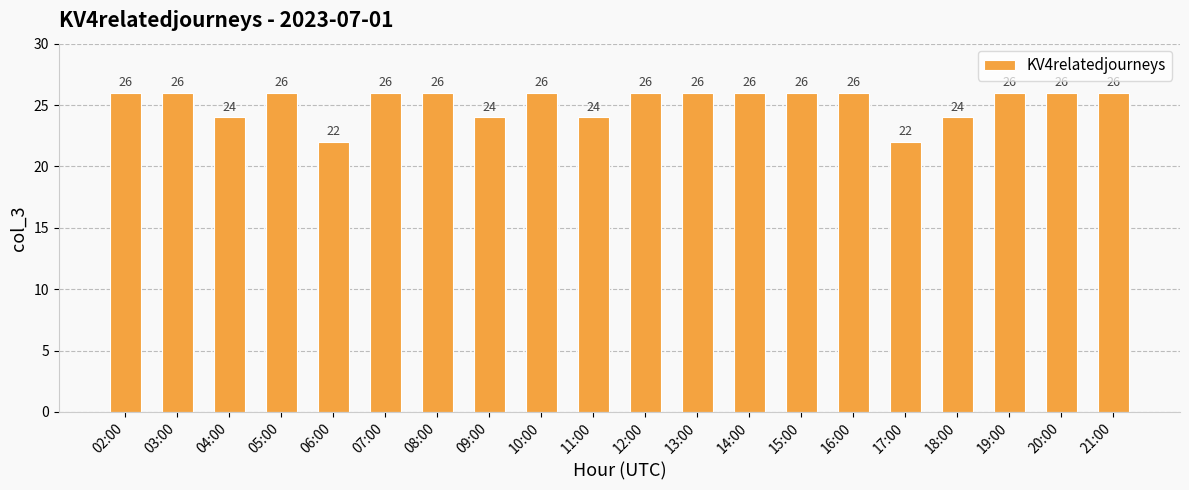

Reading left to right, extract all data points from this chart.

02:00=26	03:00=26	04:00=24	05:00=26	06:00=22	07:00=26	08:00=26	09:00=24	10:00=26	11:00=24	12:00=26	13:00=26	14:00=26	15:00=26	16:00=26	17:00=22	18:00=24	19:00=26	20:00=26	21:00=26